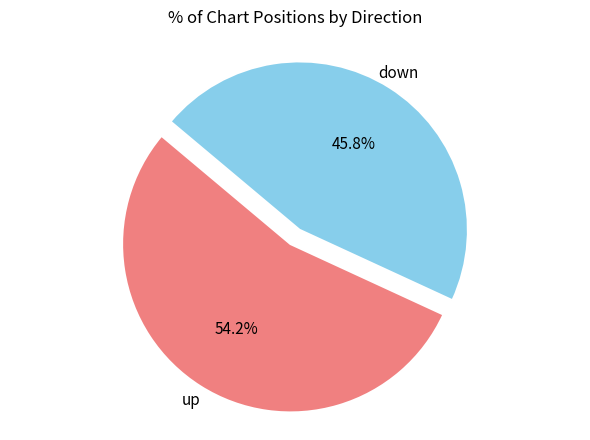

Is there a majority slice in this chart?

Yes